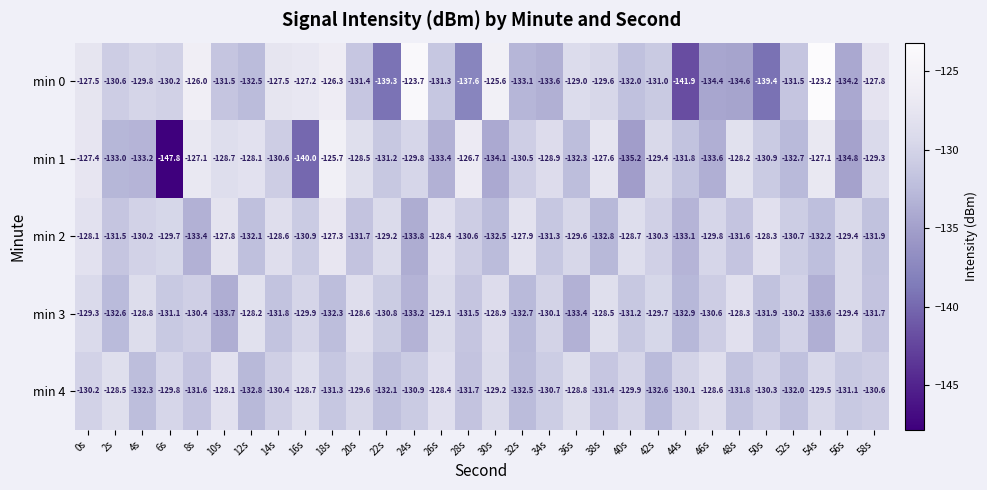

Which series has the largest total across all categories?

min 2